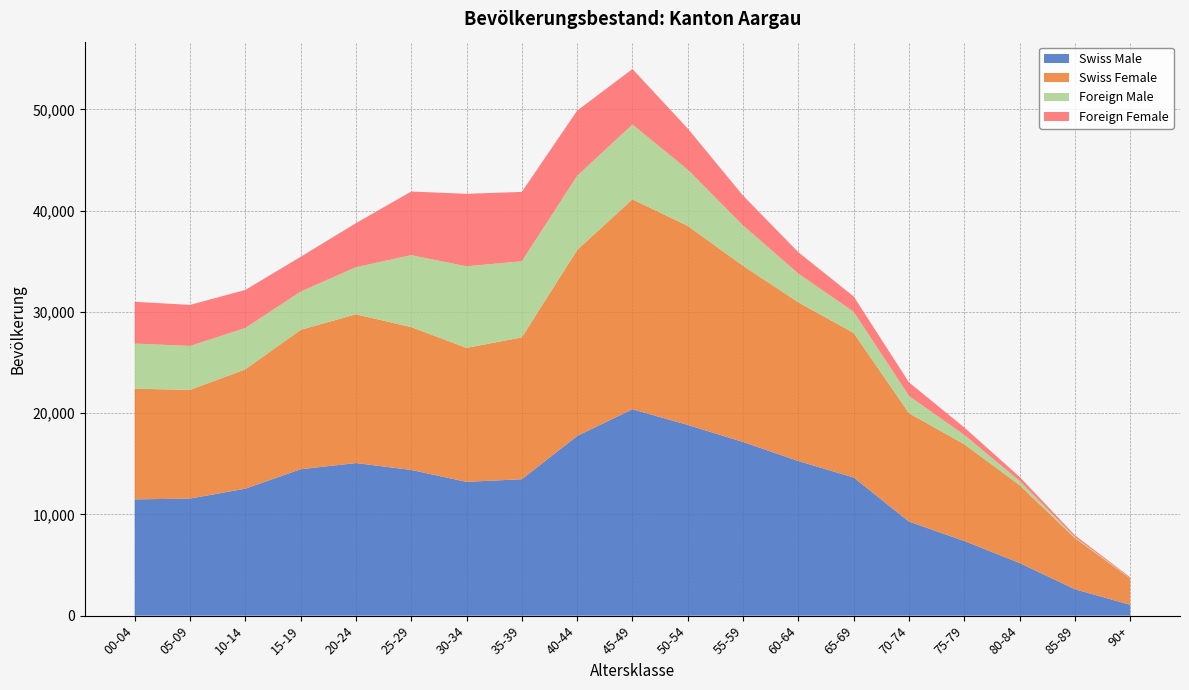

Reading right to left, extract all data points from this chart.

Swiss Male: 1072	2610	5197	7375	9292	13643	15270	17153	18837	20384	17748	13474	13215	14391	15070	14460	12540	11562	11485
Swiss Female: 2595	5049	7696	9554	10703	14279	15670	17404	19659	20734	18371	14014	13229	14108	14693	13765	11781	10733	10930
Foreign Male: 40	107	417	912	1704	2088	2846	3984	5553	7391	7322	7516	8059	7109	4652	3778	4088	4342	4463
Foreign Female: 82	172	396	742	1340	1517	2103	2942	4061	5483	6435	6847	7162	6283	4345	3436	3760	4054	4122